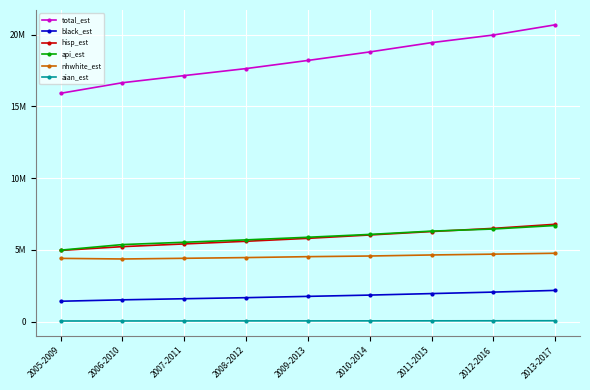

At which category is the sum across all series the highest?

2013-2017